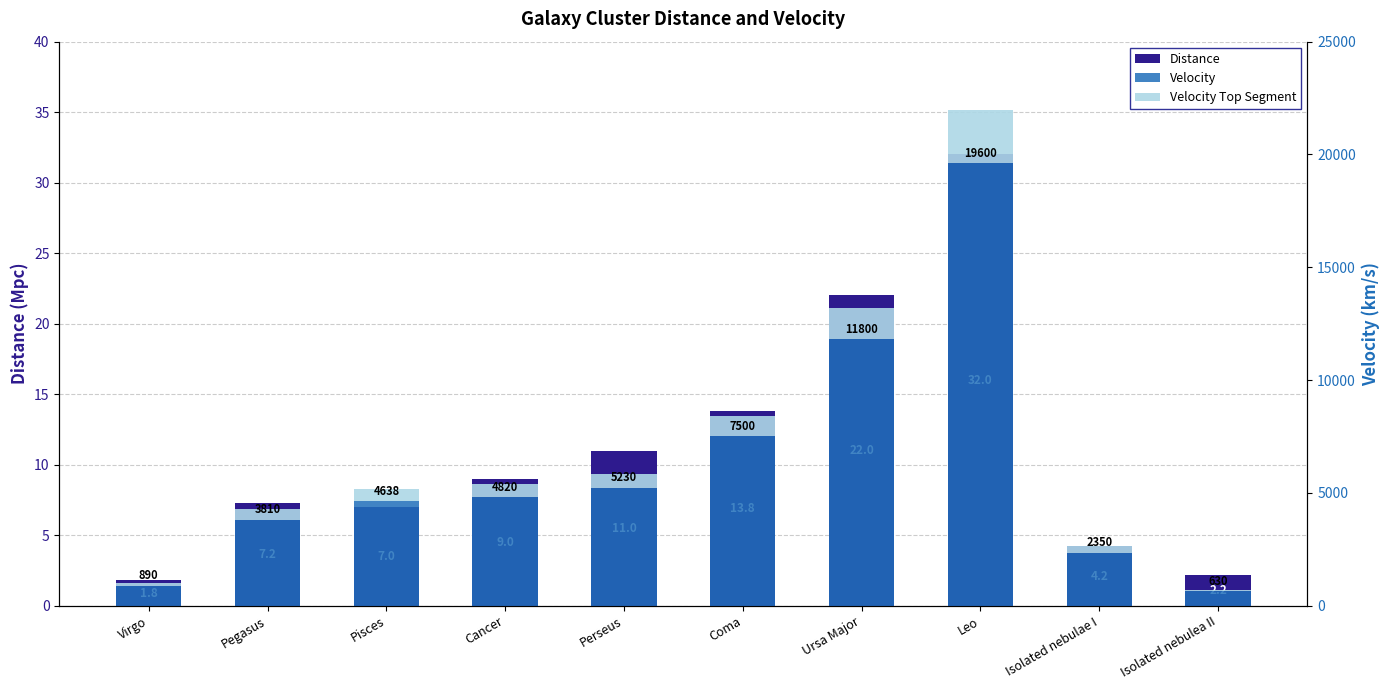

Between Isolated nebulae I and Ursa Major, which is larger?

Ursa Major